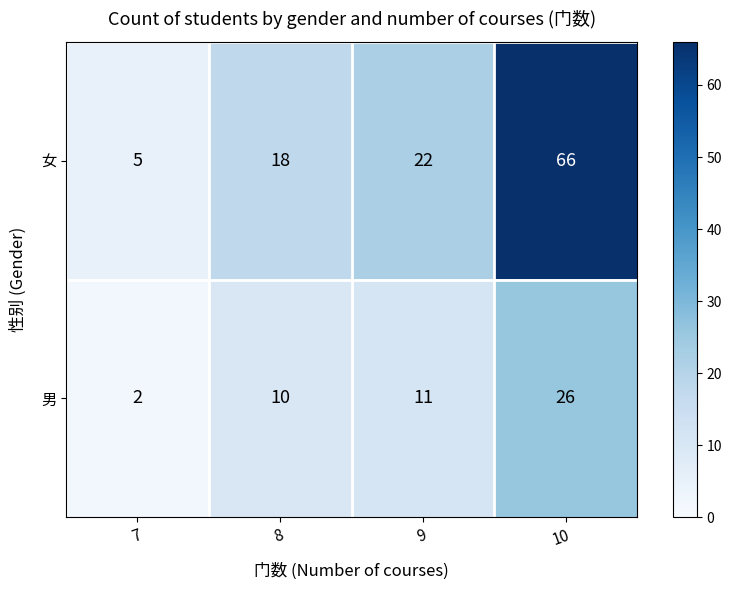

What is the smallest value displayed?

2